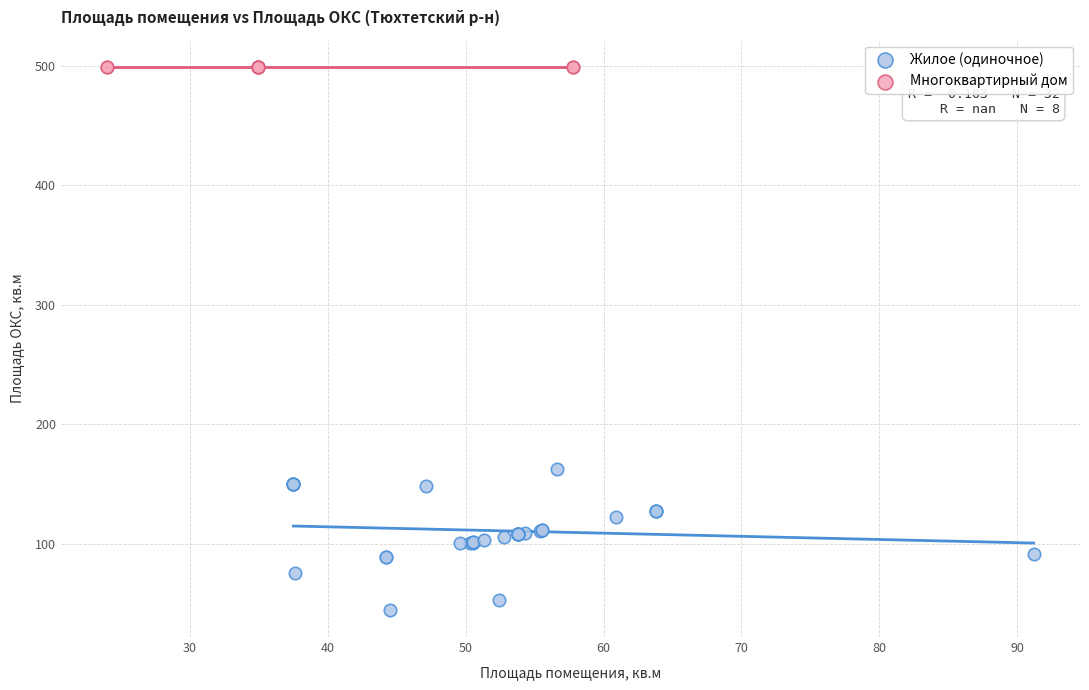

Which series reaches the minimum Y coordinate?

Жилое (одиночное)